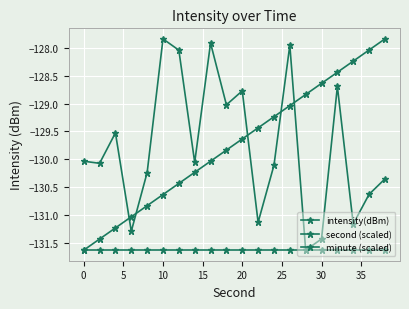

How many lines are shown in the chart?

3